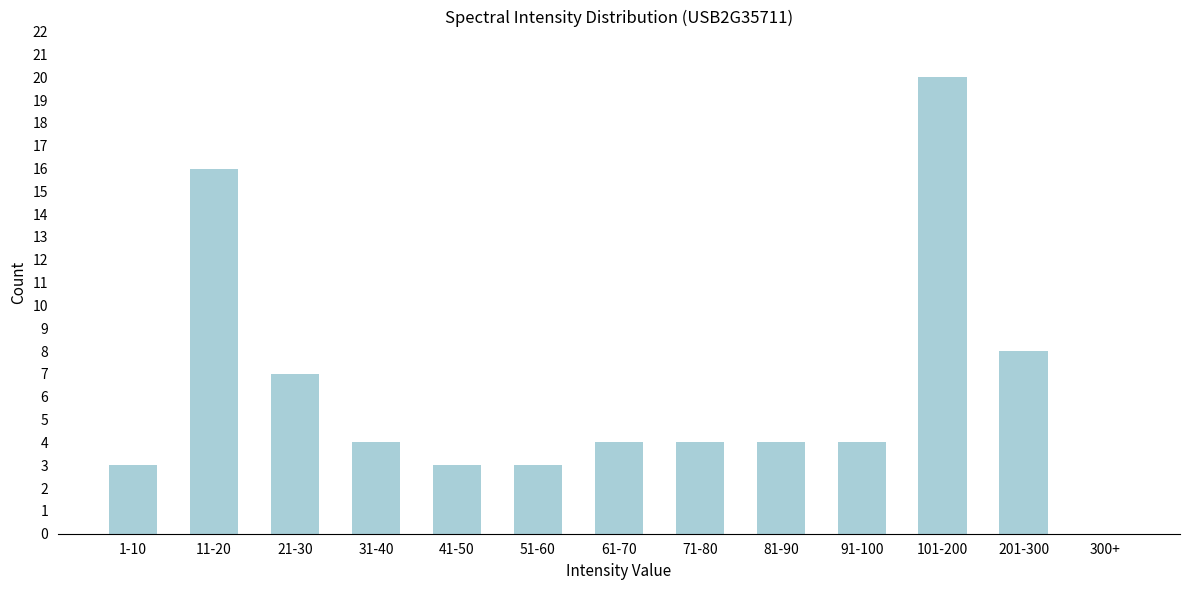

Reading left to right, what are all the values shown in this chart?

1-10=3	11-20=16	21-30=7	31-40=4	41-50=3	51-60=3	61-70=4	71-80=4	81-90=4	91-100=4	101-200=20	201-300=8	300+=0